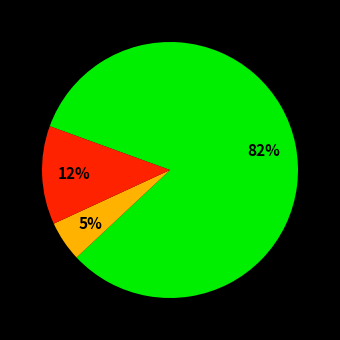

Is there a majority slice in this chart?

Yes